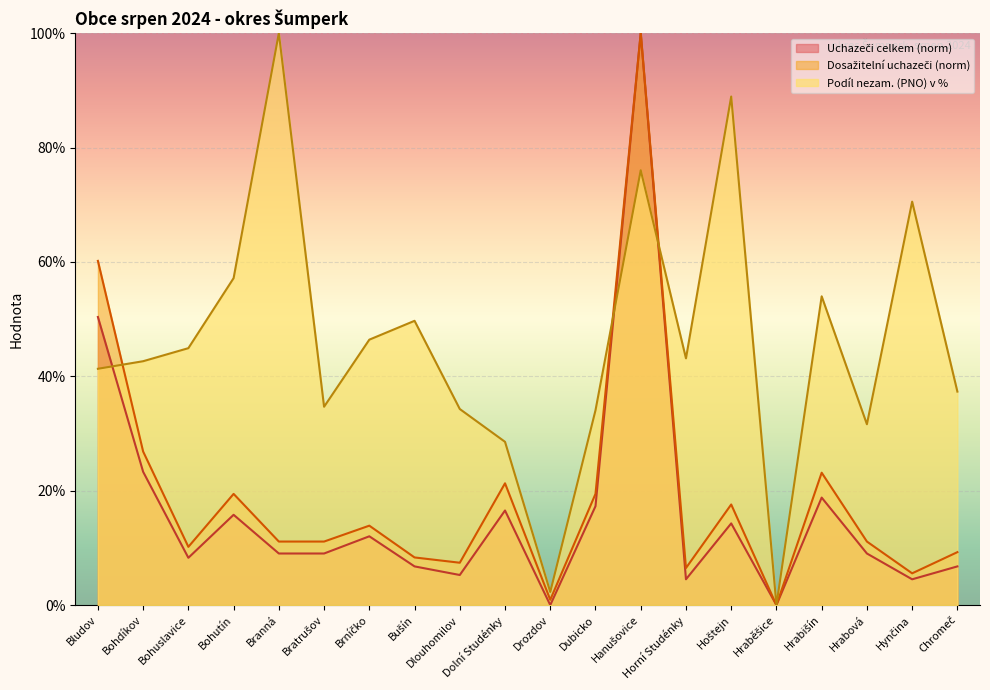

True or false: Dosažitelní uchazeči (norm) and Podíl nezam. (PNO) v % intersect in this chart.

True